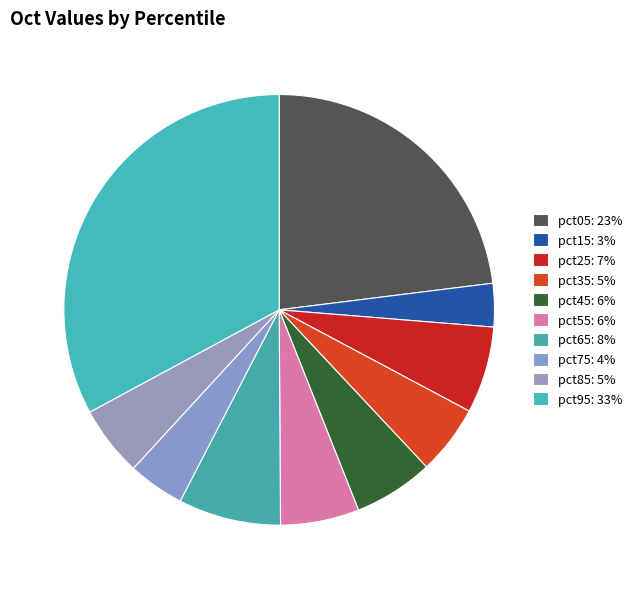

Count the number of slices in the pie.

10